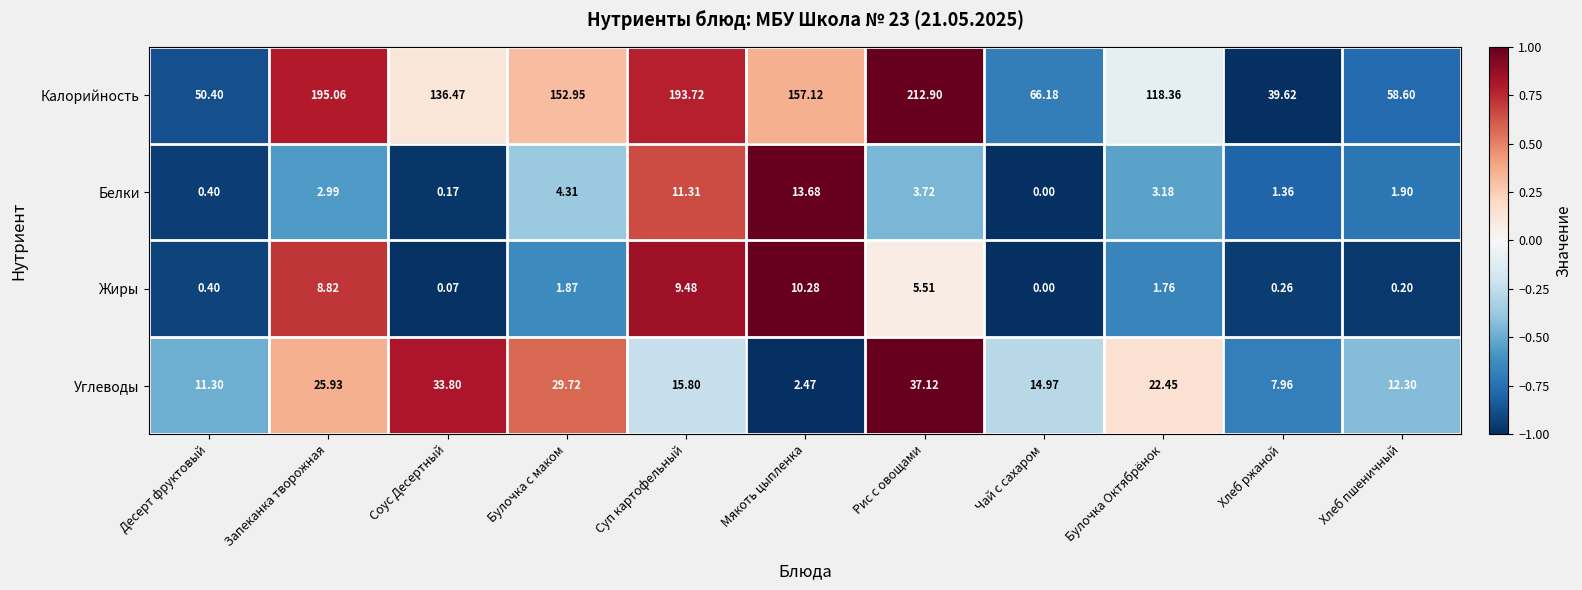

List the series in order of their peak value, highest first.

Калорийность, Углеводы, Белки, Жиры